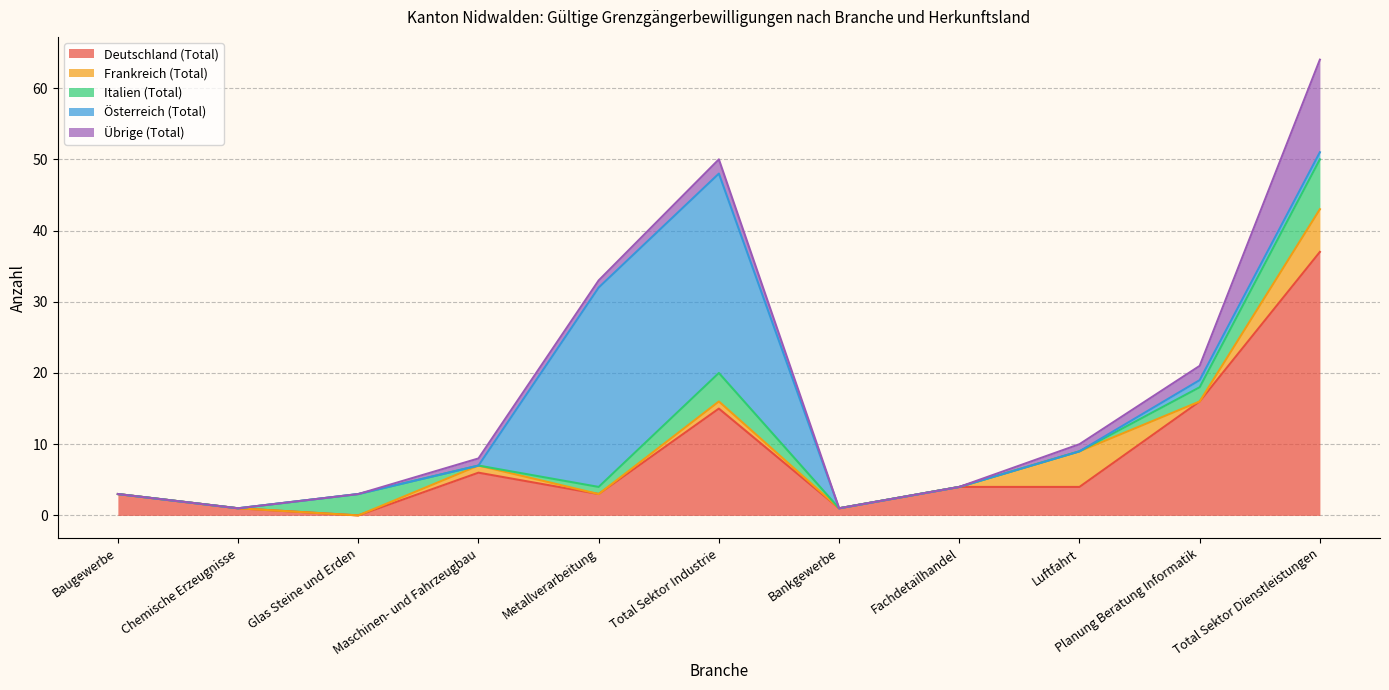

True or false: Übrige (Total) has a value of 0 at Glas Steine und Erden.

True